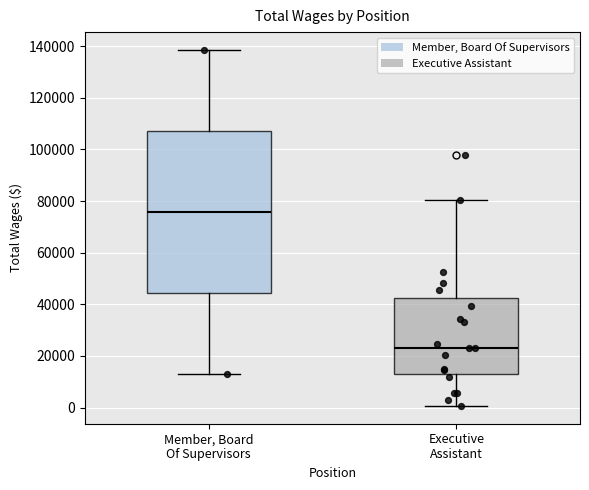

Where does the lower whisker of the box for Member, Board Of Supervisors end on the y-axis? The values are not printed on the chart, so give them approximately, as read against the axis.

12000